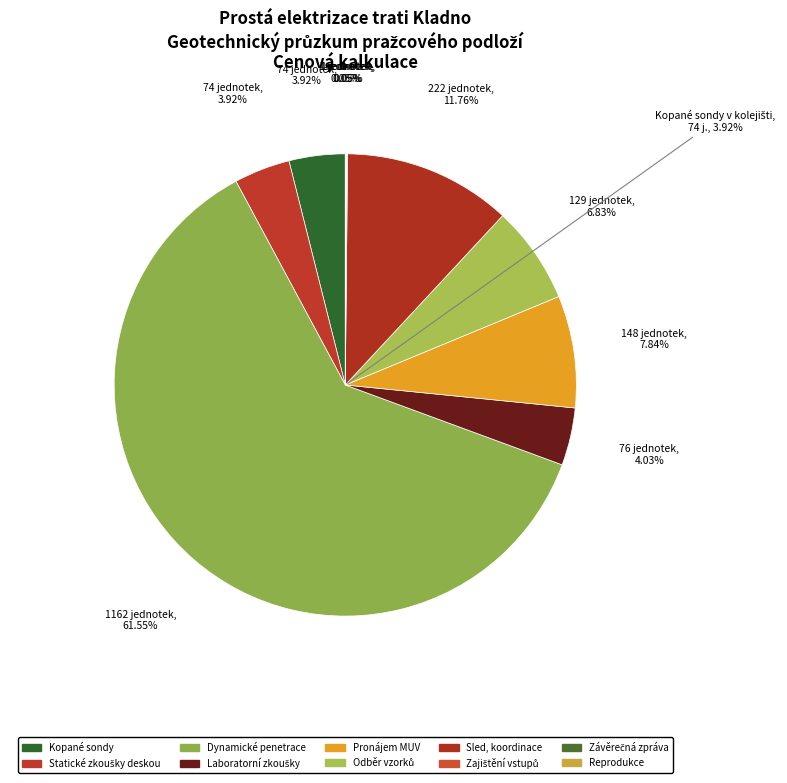

Which has a higher value, Sled, koordinace prací v terénu or Odběr a tvorba směsných vzorků?

Sled, koordinace prací v terénu